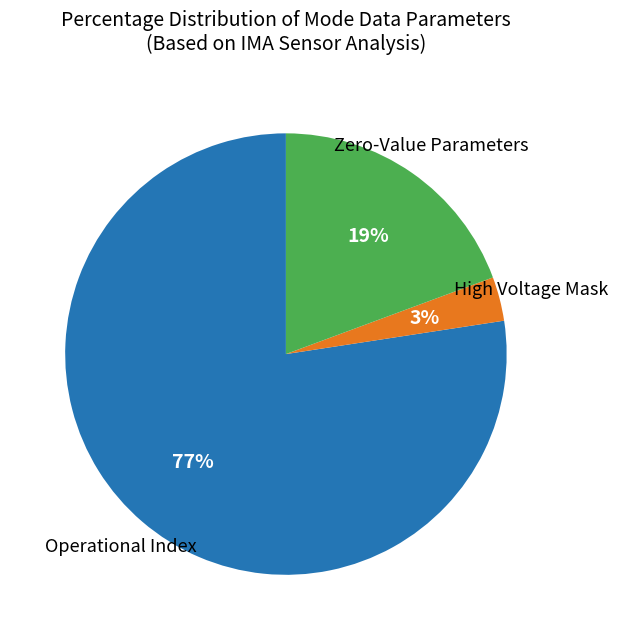

To the nearest percent, what is the average slice percentage?

33%